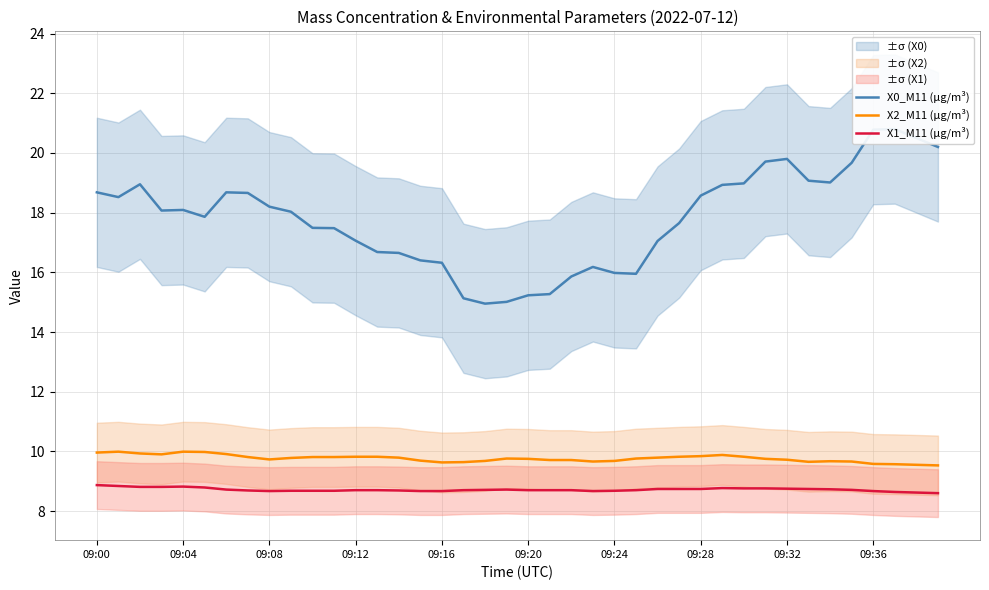

What is the maximum value for X2_M11 (μg/m³)?

10.0